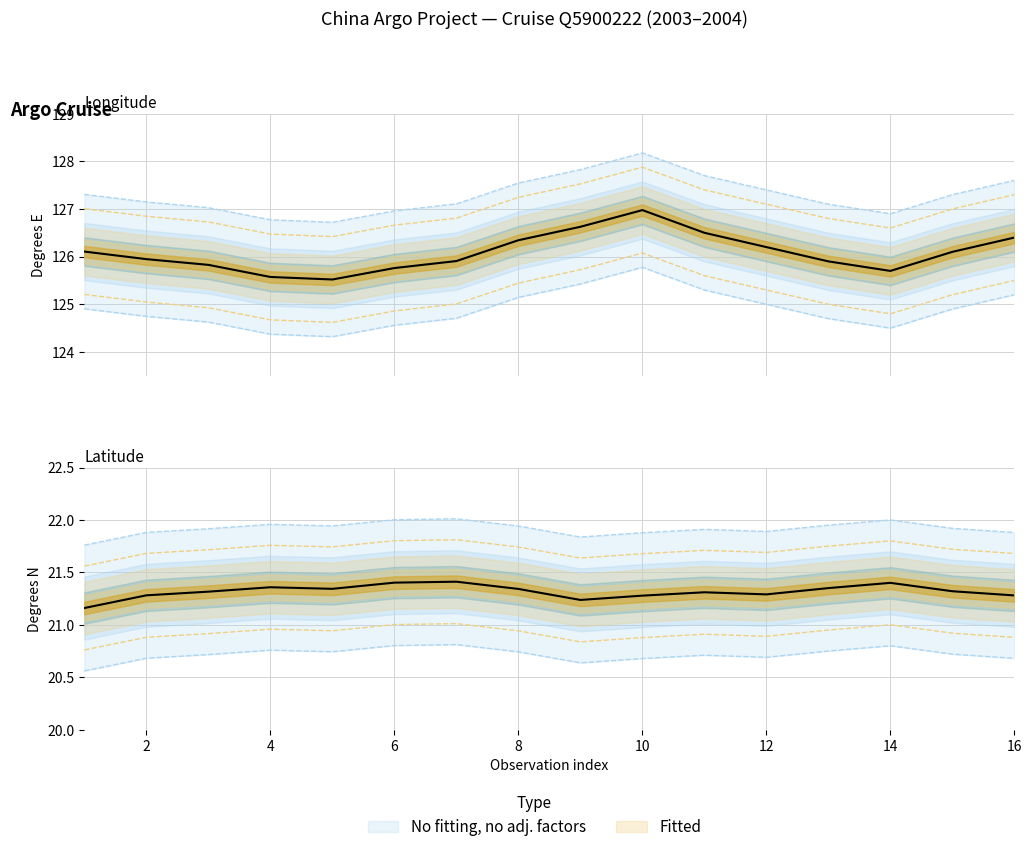

True or false: LATITUDE_mean has a value of 34.2 at 12.

False